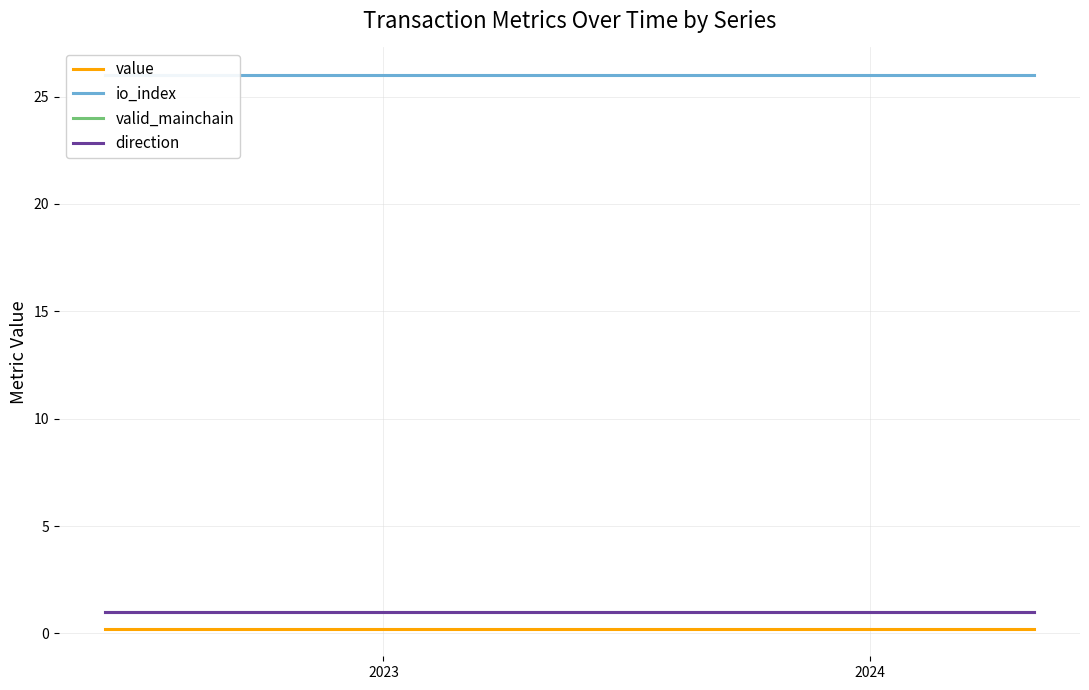

Which series has the largest range (max minus min)?

value